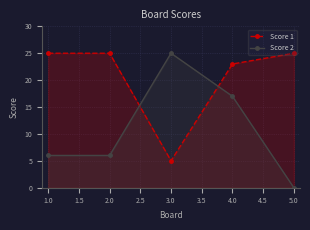

True or false: Score 1 has more than 1 points higher than both neighbors.

False